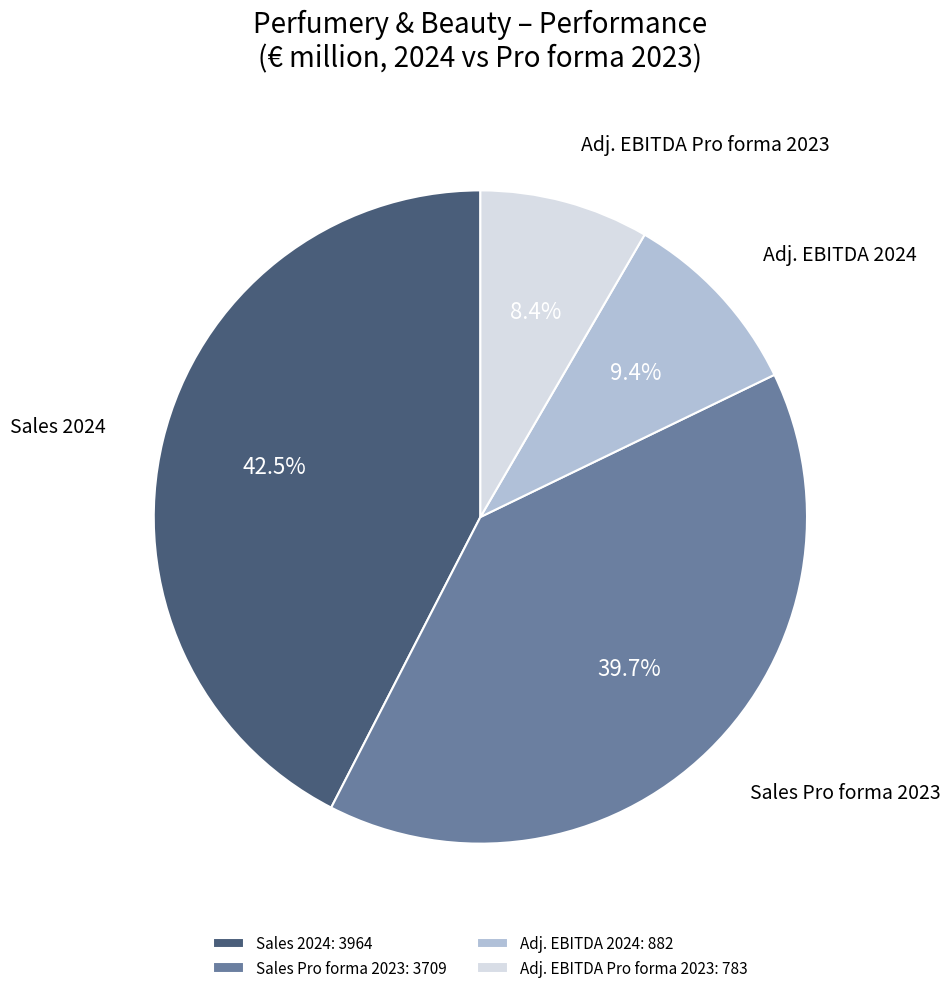

Which category has the biggest portion of the pie?

Sales 2024: 3964